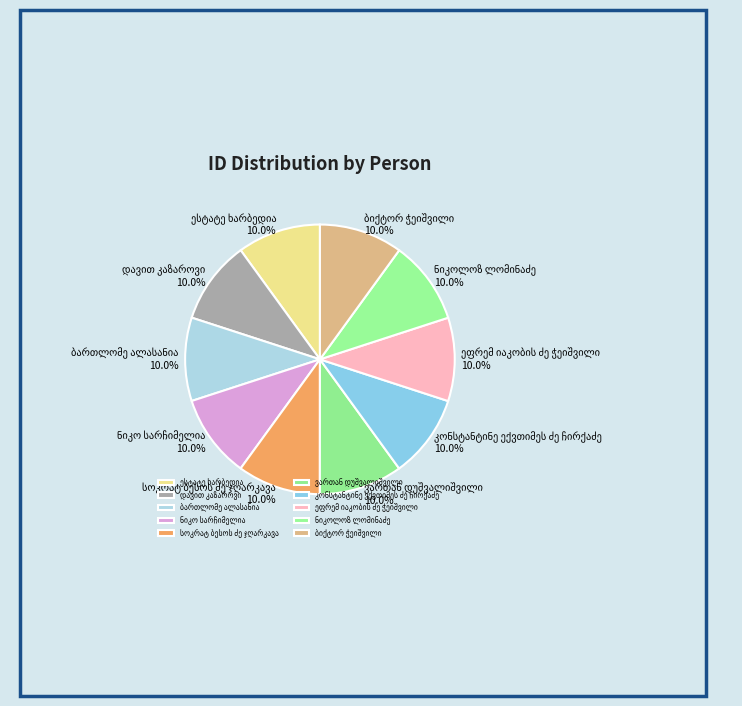

Does any single category account for the majority?

No